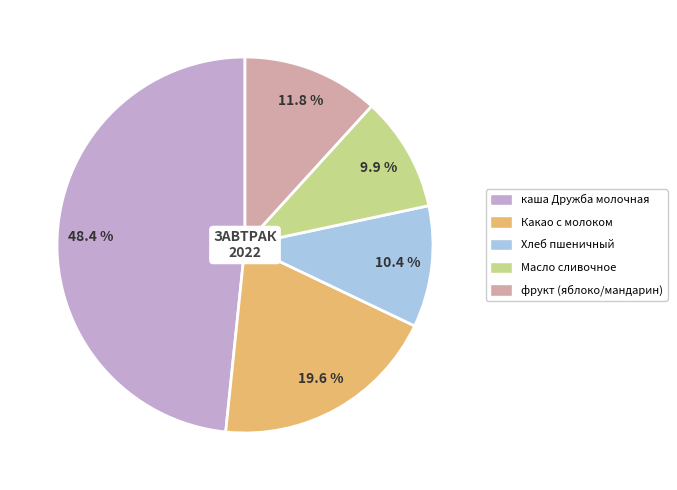

Does Хлеб пшеничный represent more than half of the total?

No